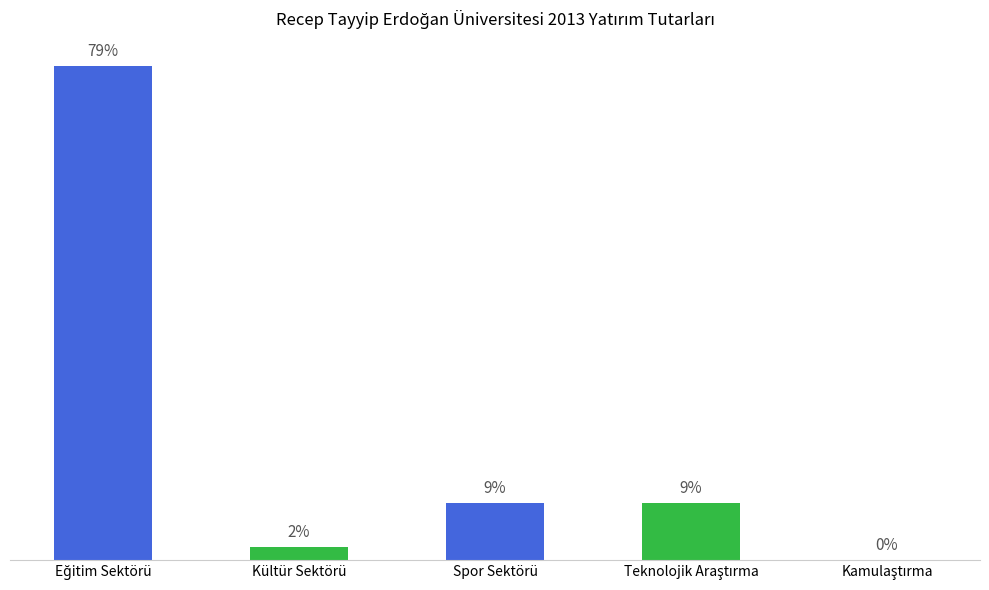

Reading right to left, extract all data points from this chart.

Kamulaştırma=2000	Teknolojik Araştırma=2200000	Spor Sektörü=2200000	Kültür Sektörü=500000	Eğitim Sektörü=18998000